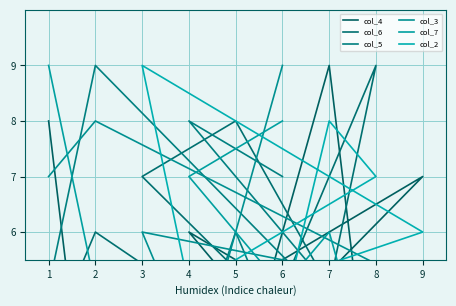

What is the difference between the col_4 values at 5 and 3?

1